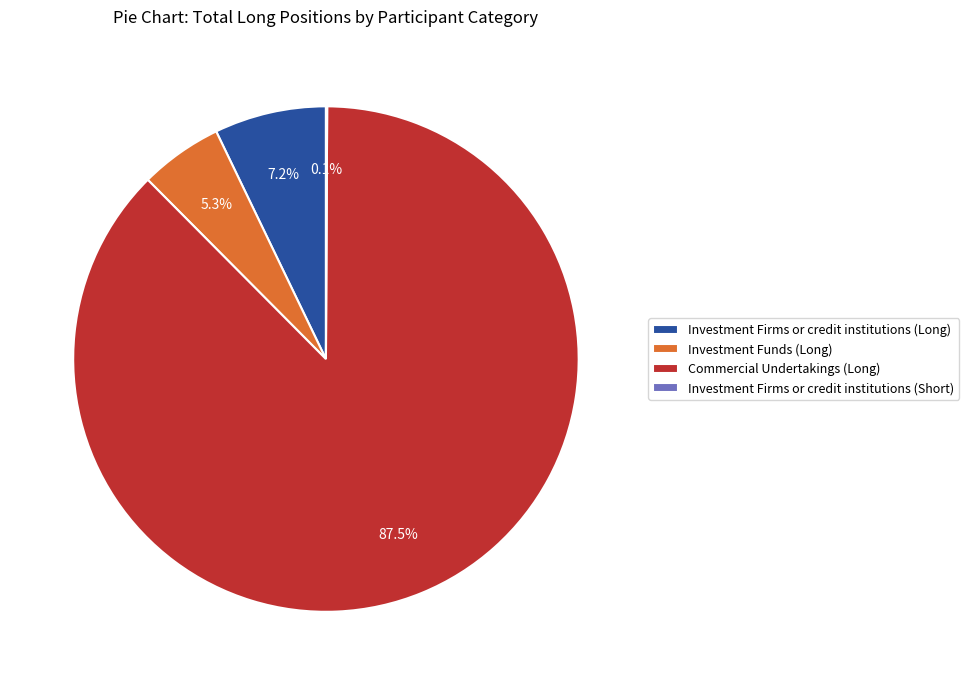

Is it true that Investment Funds (Long) is 12% of the pie?

False